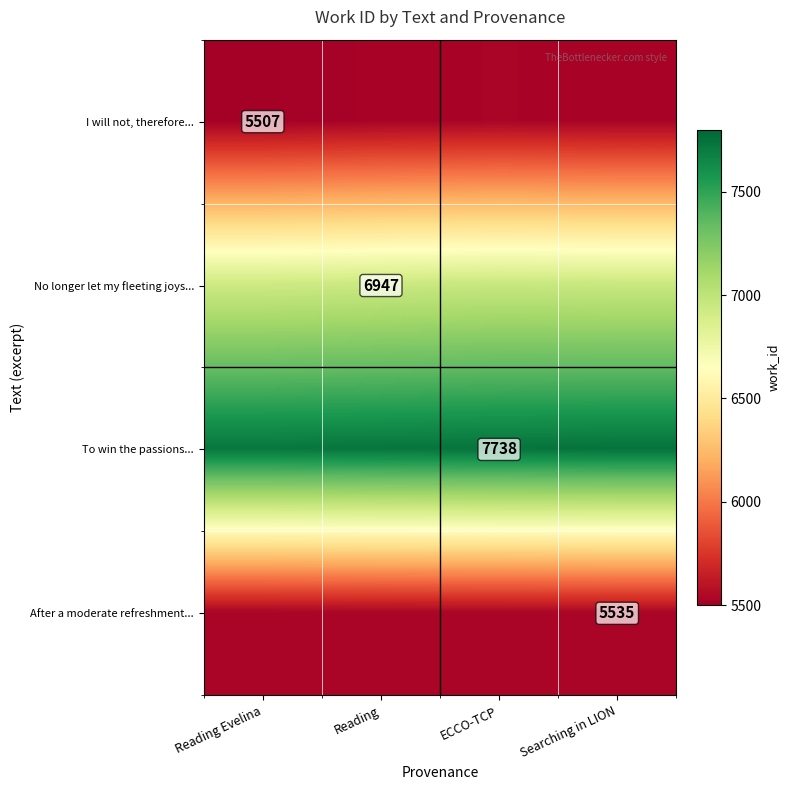

Is the value of To win the passions... at ECCO-TCP greater than the value of No longer let my fleeting joys... at Reading?

Yes